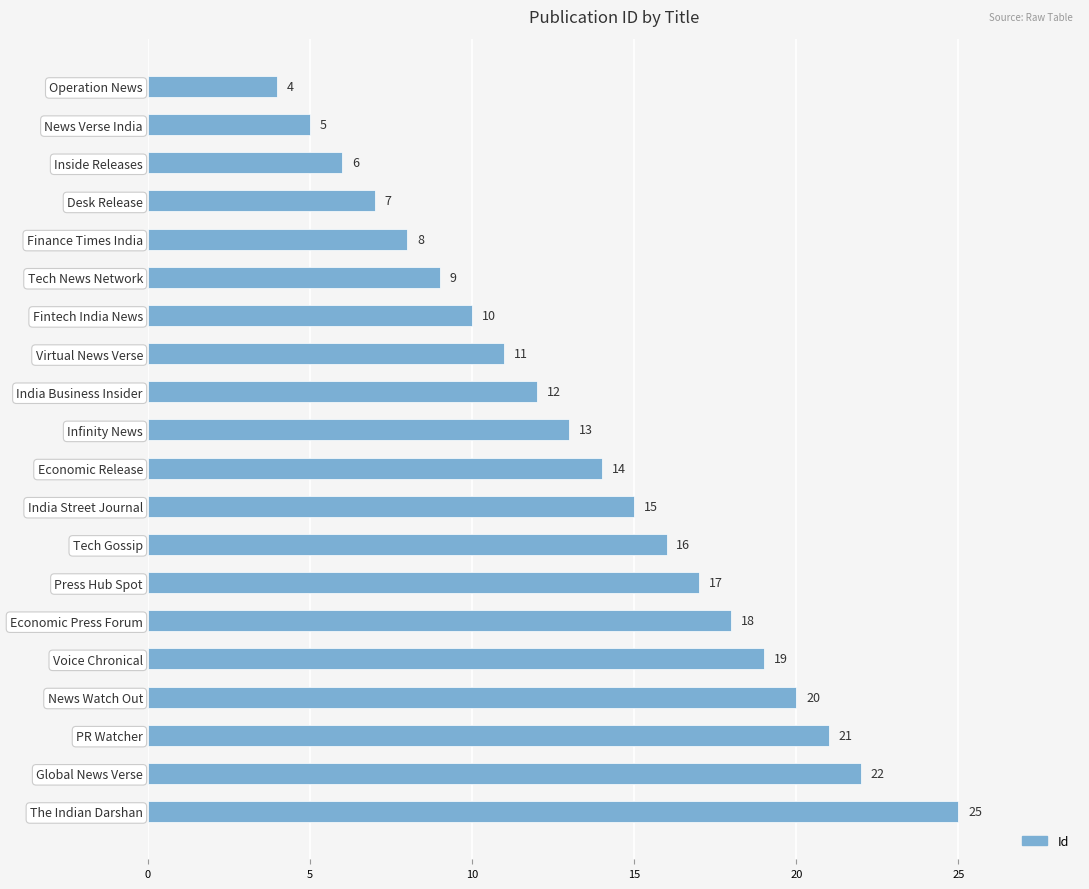

Does the chart contain any negative values?

No